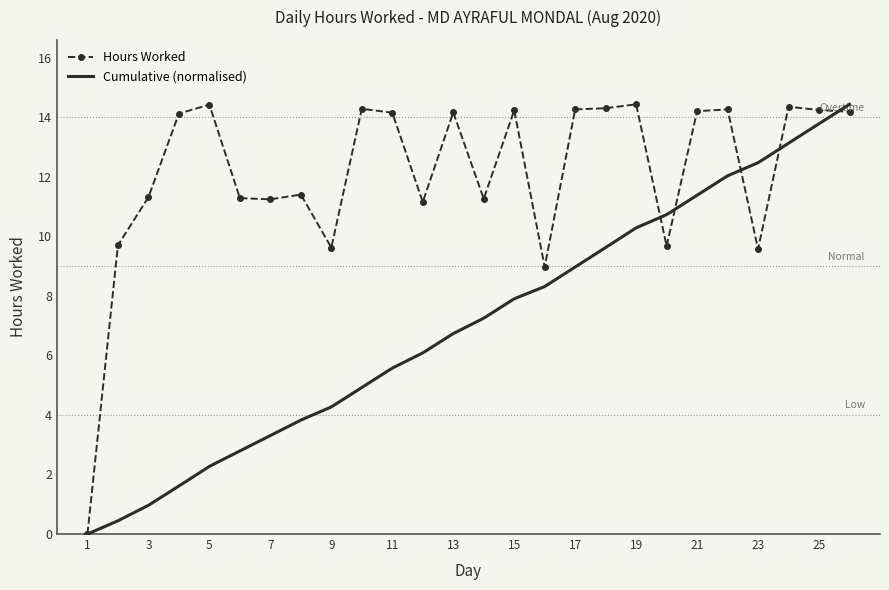

True or false: there are more than 0 points higher than both neighbors.

True